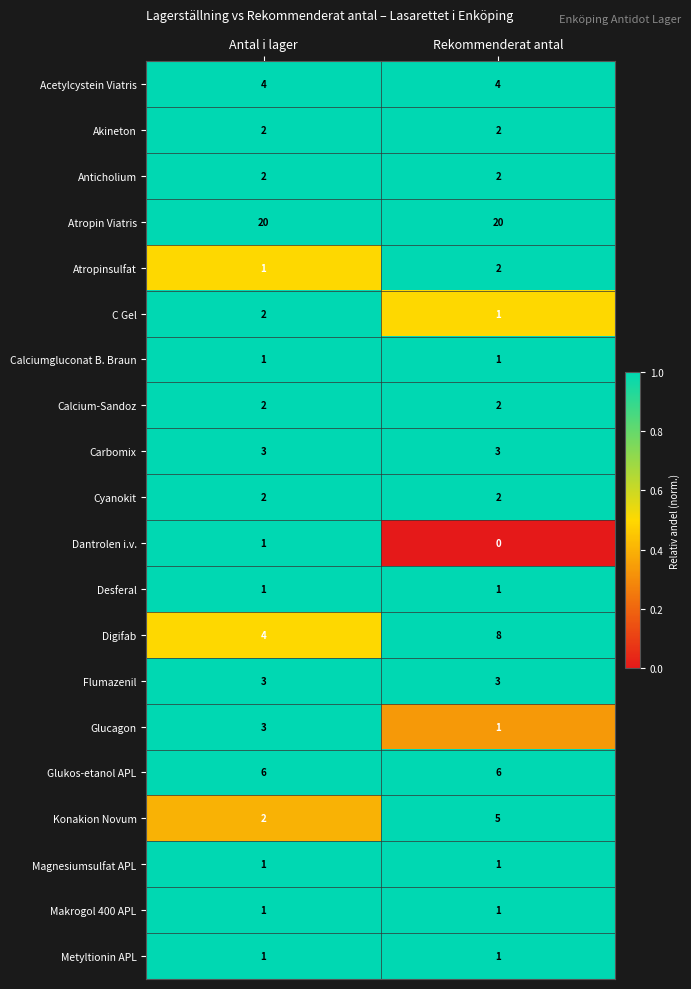

Is the value of Makrogol 400 APL at Rekommenderat antal greater than the value of Glucagon at Antal i lager?

No